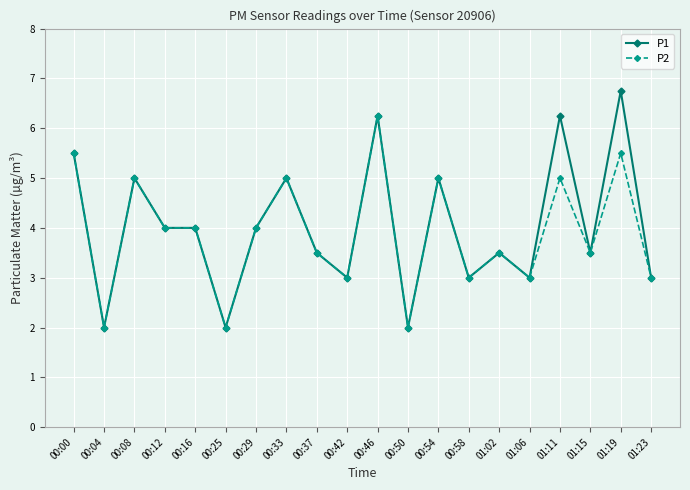

Is the value of P1 at 00:50 greater than the value of P2 at 01:11?

No